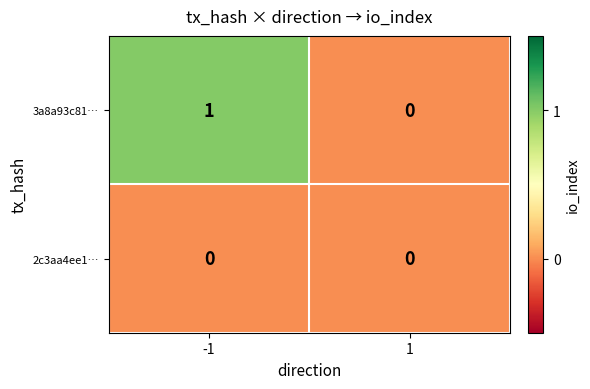

Rank the series by their average value, from highest to lowest.

3a8a93c81…, 2c3aa4ee1…